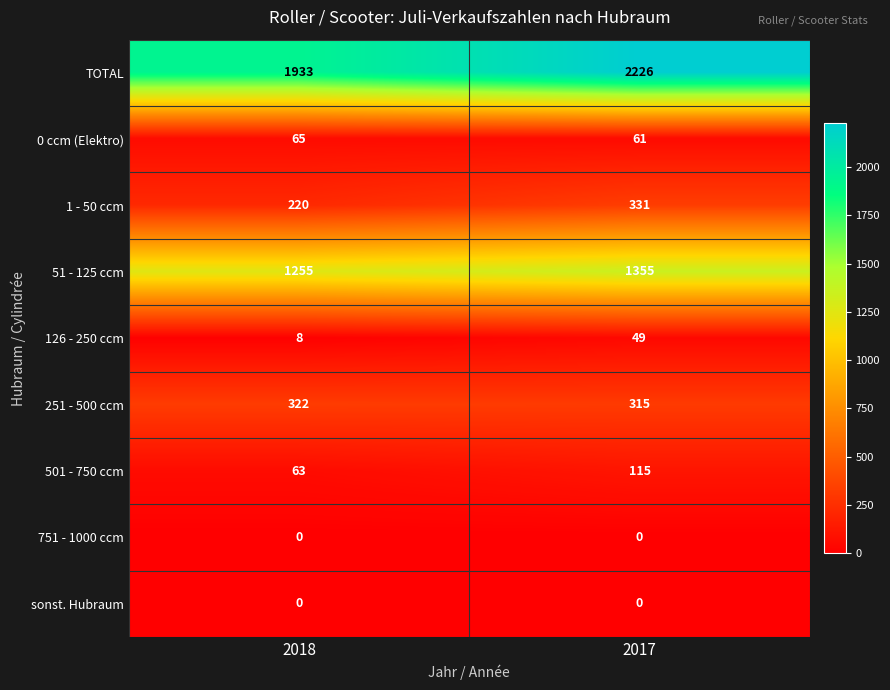

Which series changed the most between 2018 and 2017?

TOTAL